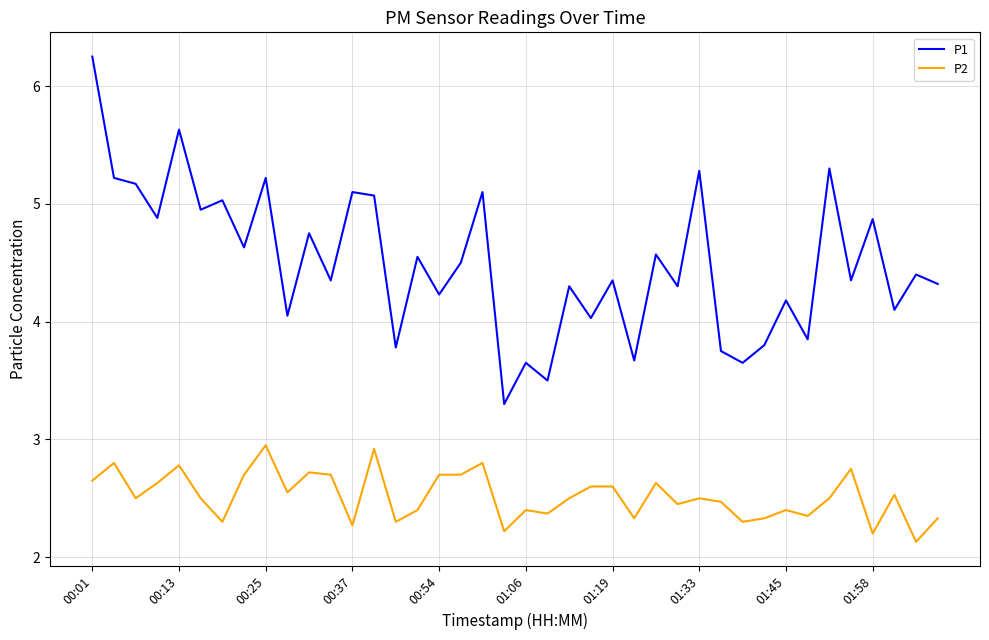

How many lines are shown in the chart?

2